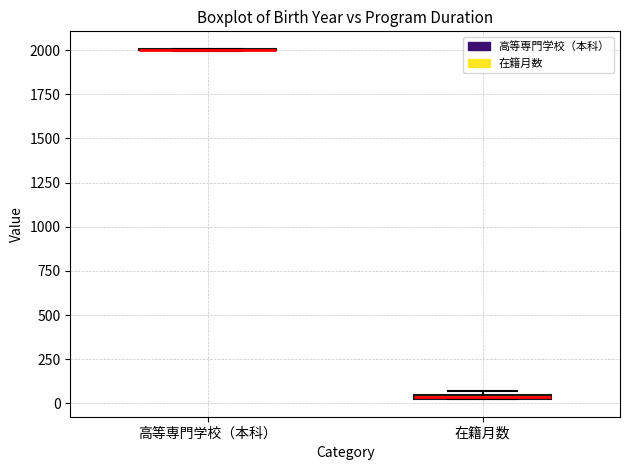

Where is the upper edge of the box for 在籍月数 on the y-axis? The values are not printed on the chart, so give them approximately, as read against the axis.

50